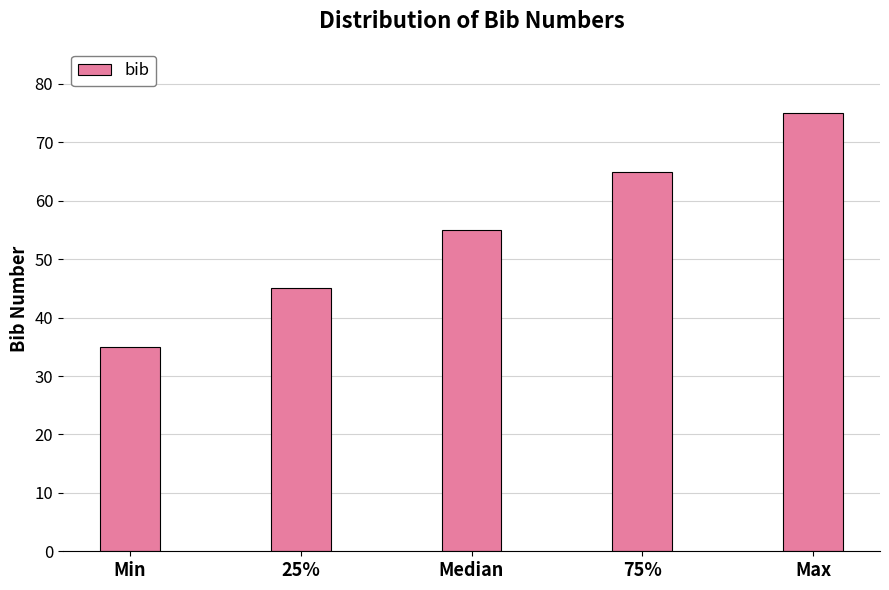

Reading left to right, extract all data points from this chart.

Min=35	25%=45	Median=55	75%=65	Max=75